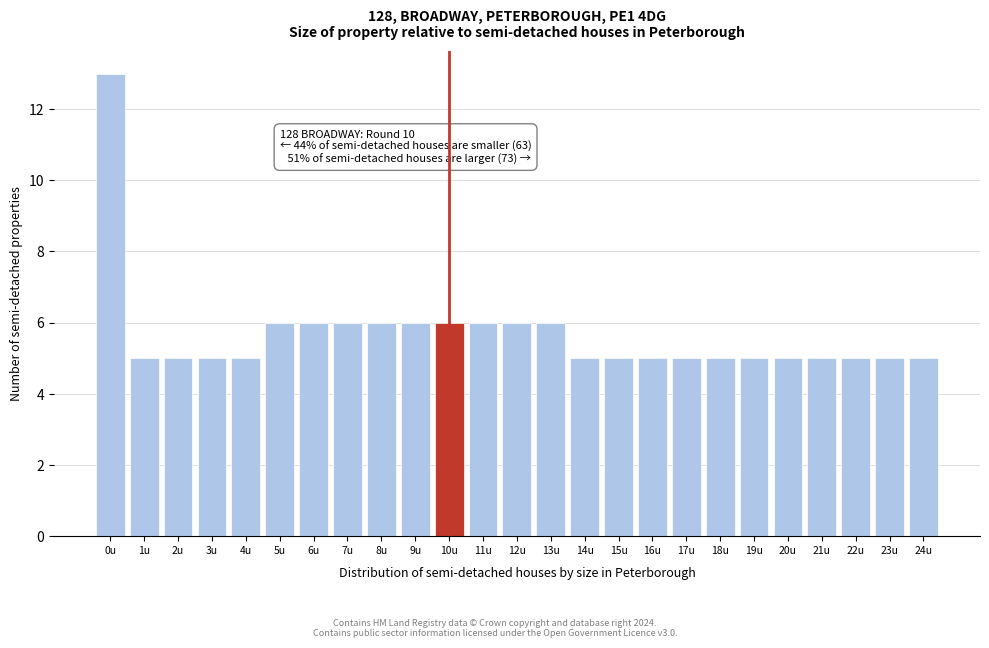

Reading left to right, transcribe all the data shown in this chart.

0u=13	1u=5	2u=5	3u=5	4u=5	5u=6	6u=6	7u=6	8u=6	9u=6	10u=6	11u=6	12u=6	13u=6	14u=5	15u=5	16u=5	17u=5	18u=5	19u=5	20u=5	21u=5	22u=5	23u=5	24u=5